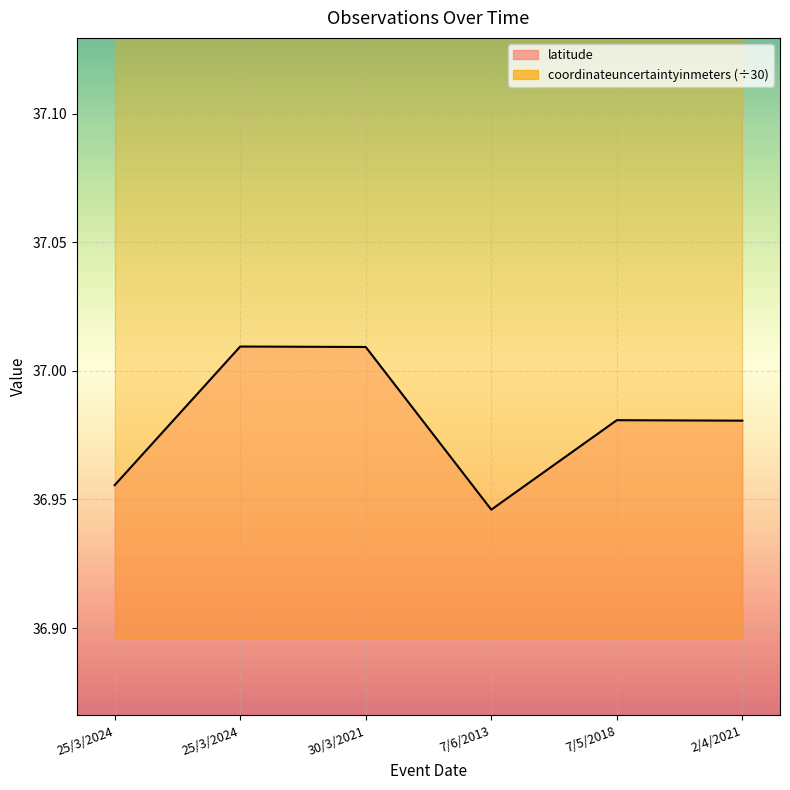

What is the total value across all series at 7/6/2013?

107.2